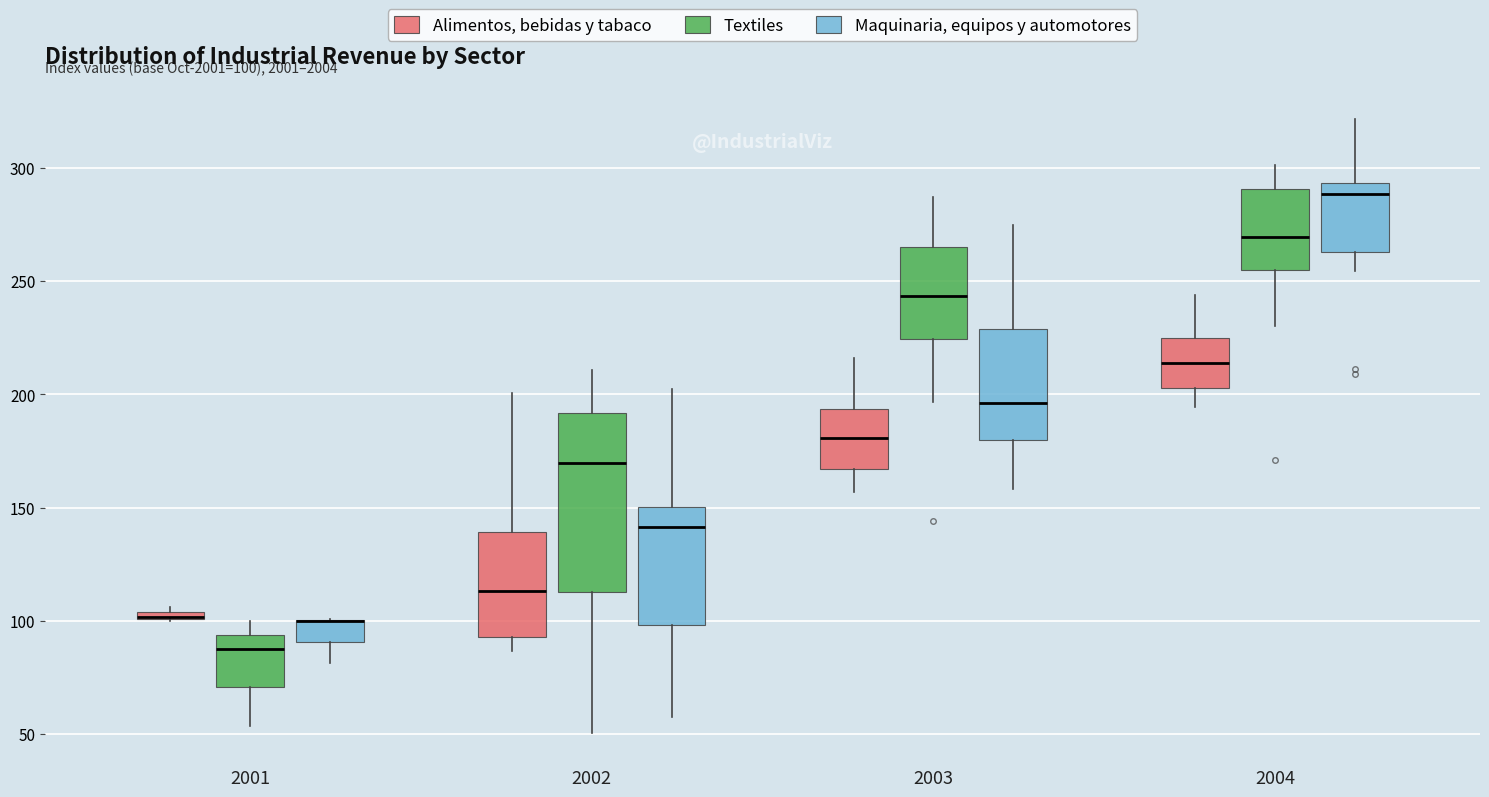

Comparing the boxes themselves (not the whiskers), which one is the tallest?

2002 (Textiles)